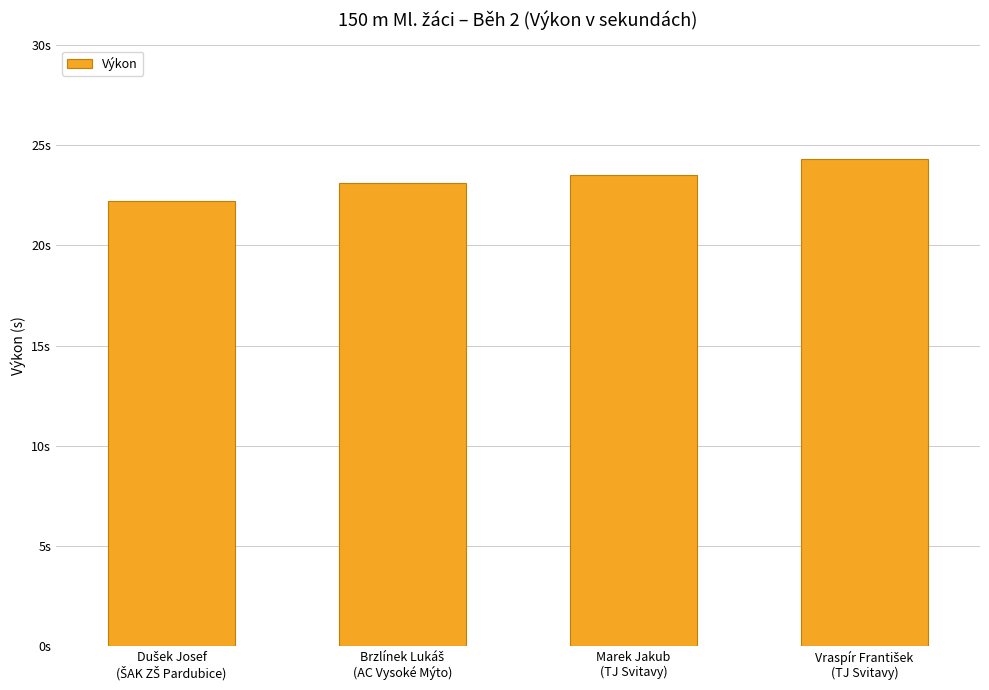

Rank the categories by value from highest to lowest.

Vraspír František
(TJ Svitavy), Marek Jakub
(TJ Svitavy), Brzlínek Lukáš
(AC Vysoké Mýto), Dušek Josef
(ŠAK ZŠ Pardubice)